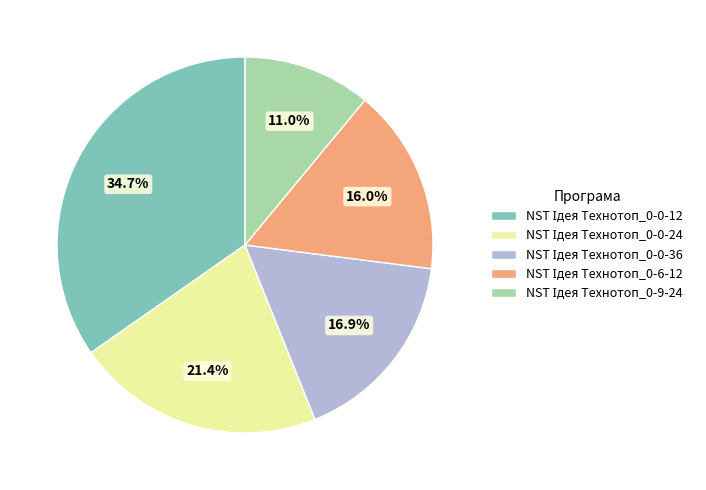

Count the number of slices in the pie.

5